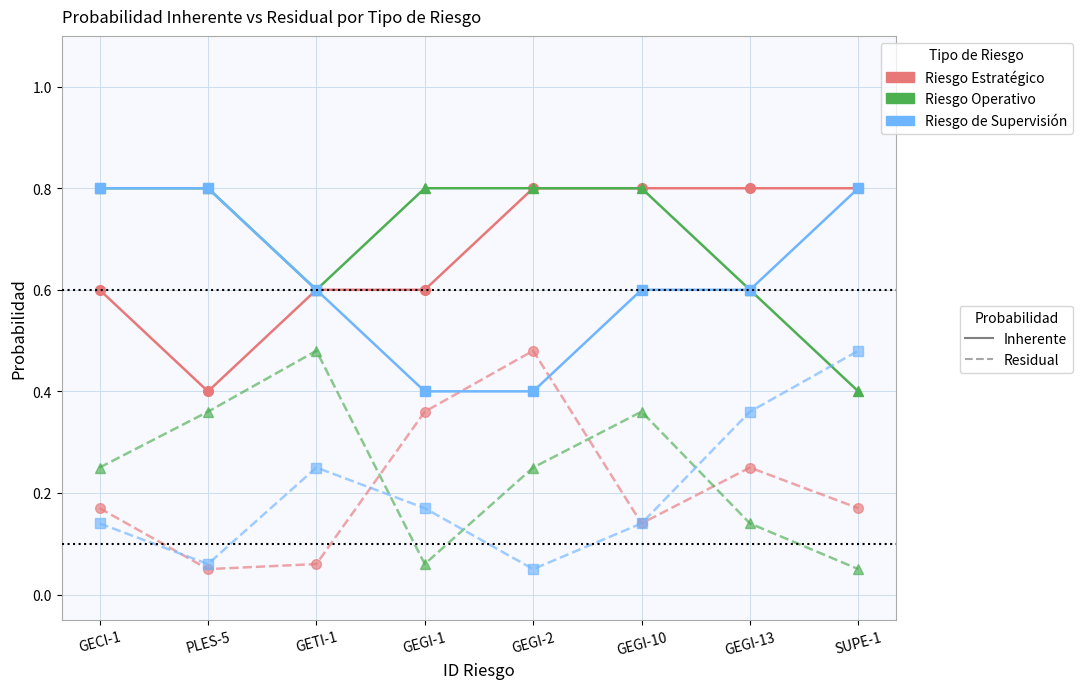

What is the spread (max minus min) of values at SUPE-1?

0.8